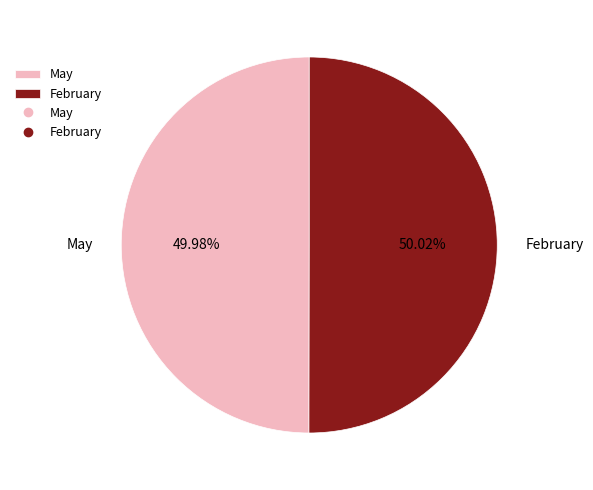

What percentage is NOT represented by May?

50.0%